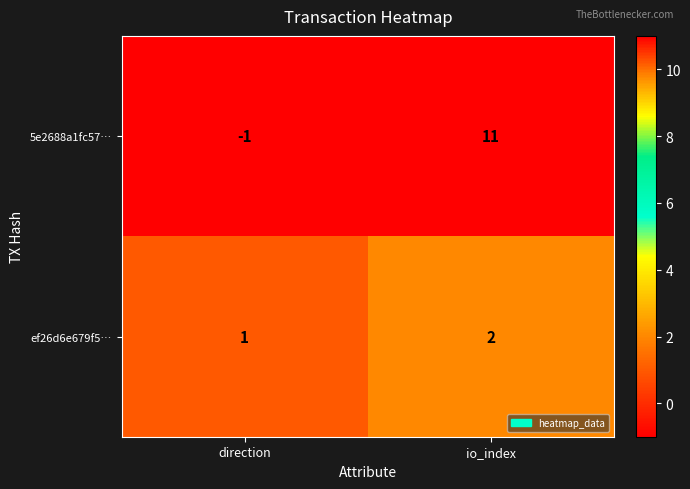

What is the total value across all series at io_index?

13